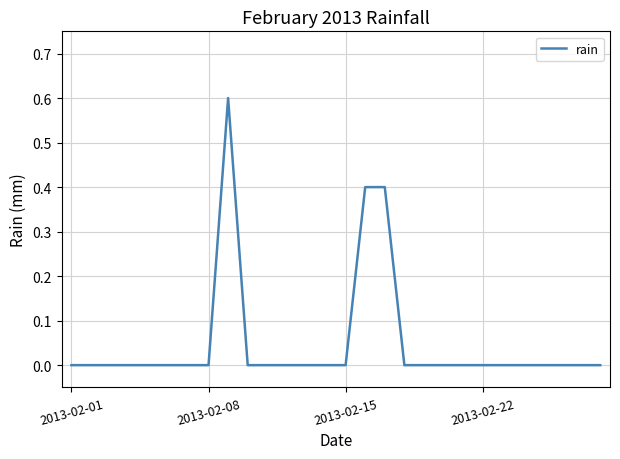

What is the difference between the maximum and minimum values?

0.6